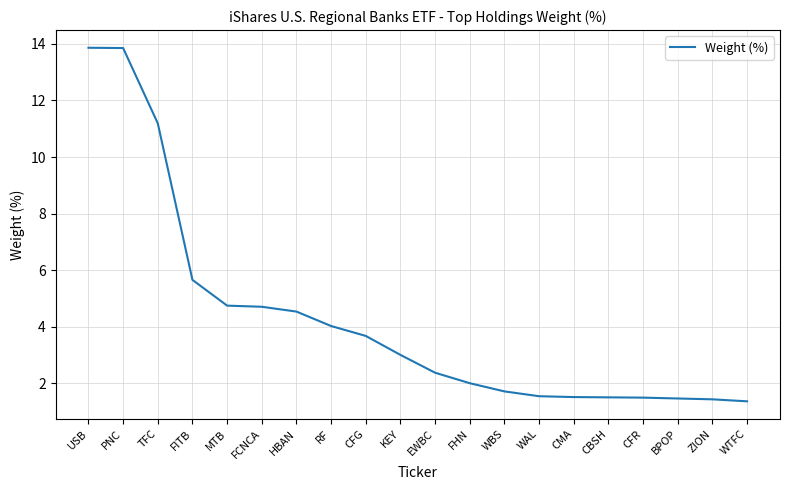

How many distinct data groups are displayed?

1